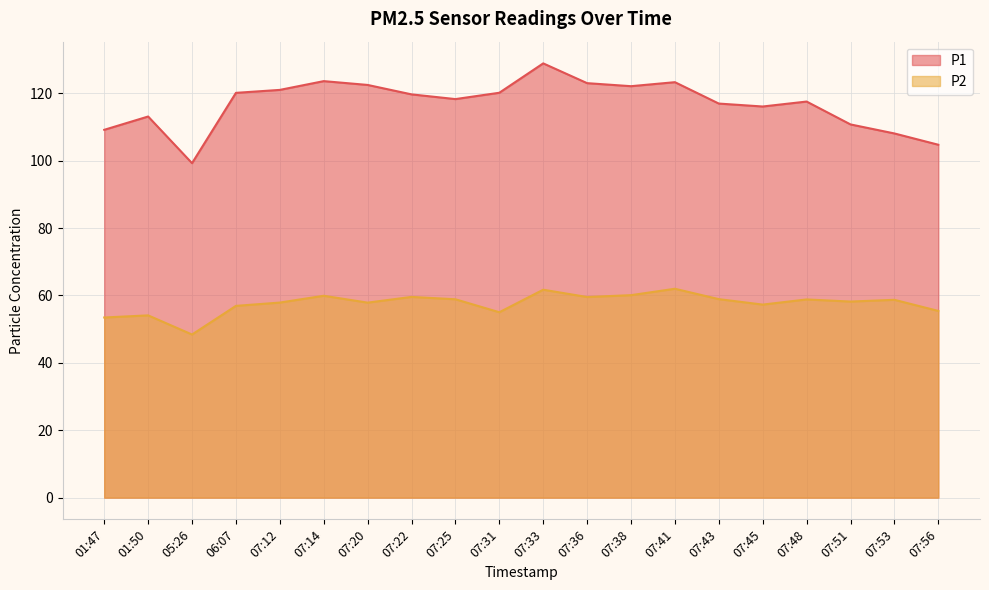

At which category does the chart reach its peak across all series?

07:33